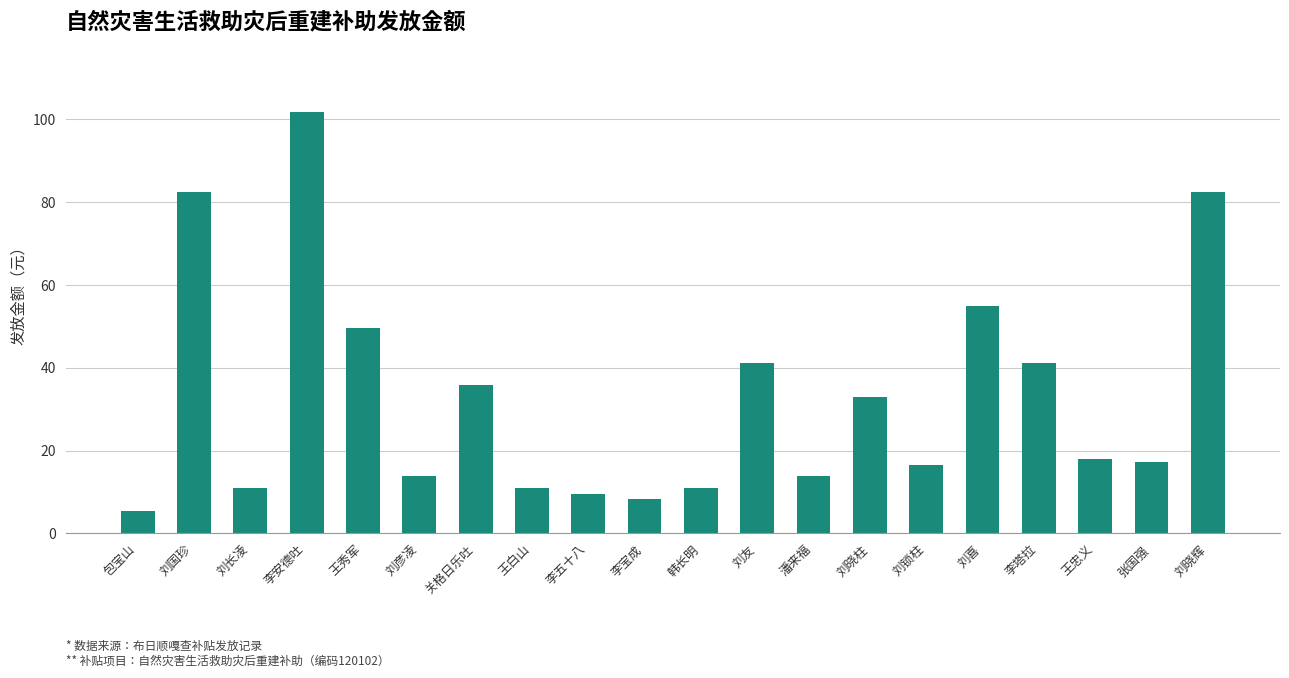

Where is the data nearest to the value 53?

刘喜